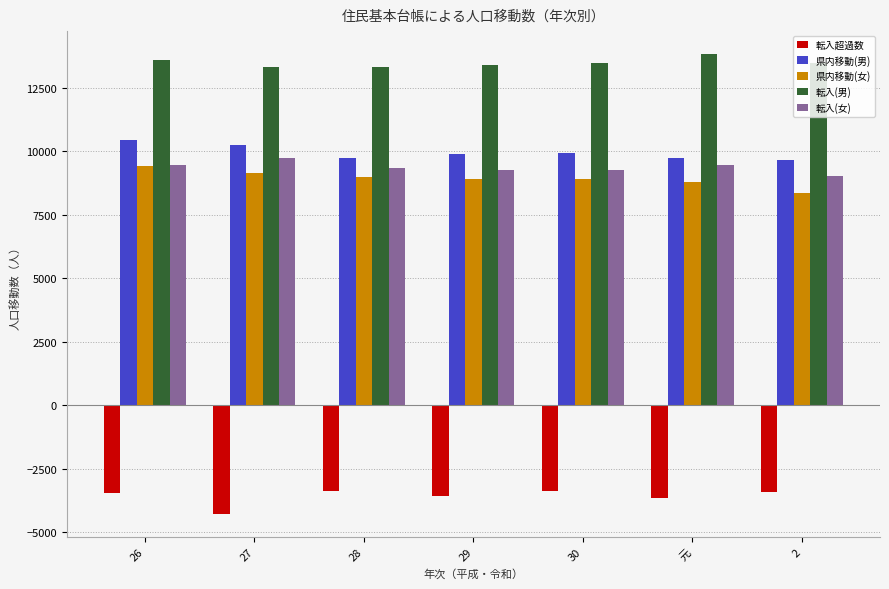

Is it true that 県内移動(男) equals 9662 at 2?

True